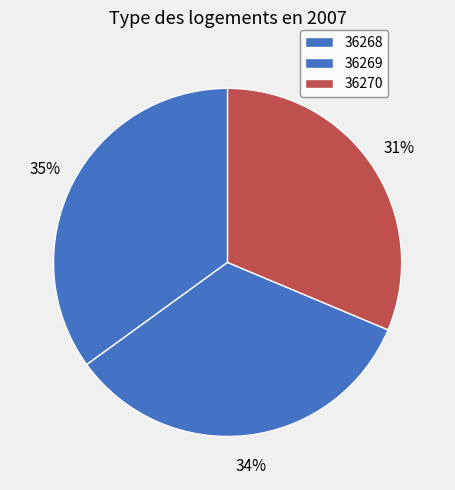

To the nearest percent, what is the combined percentage of 36269 and 36270?

65%